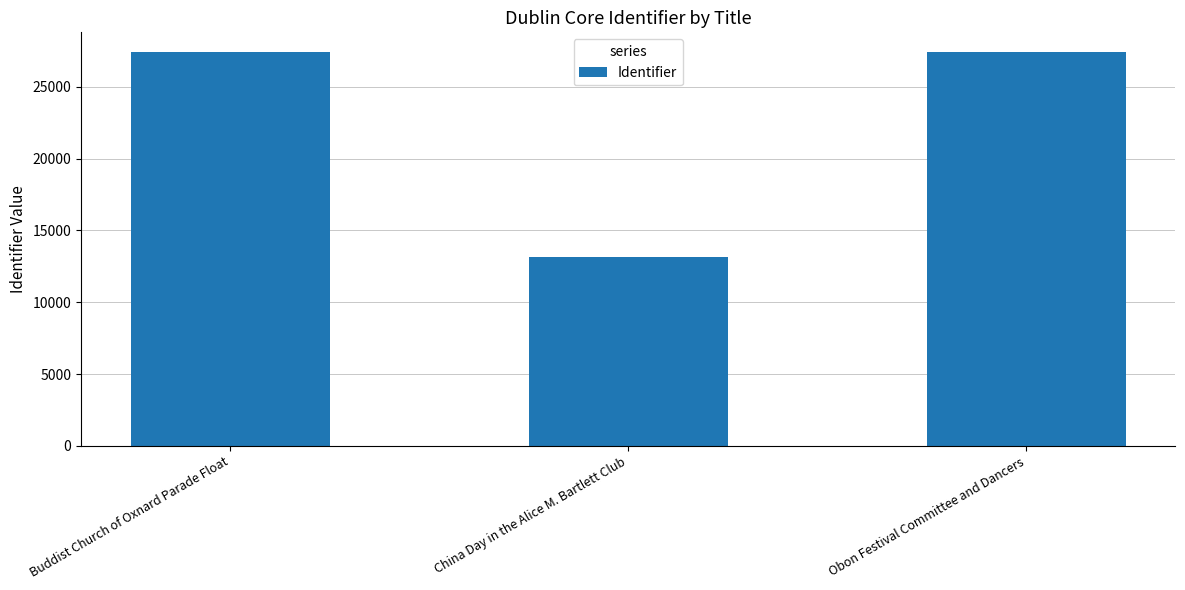

What is the greatest value displayed?

27428